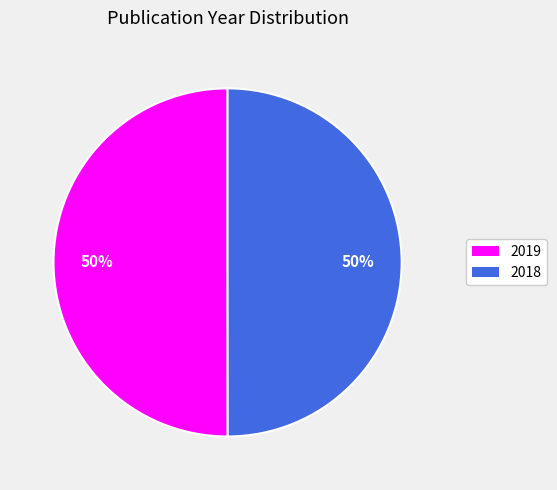

Count the number of slices in the pie.

2